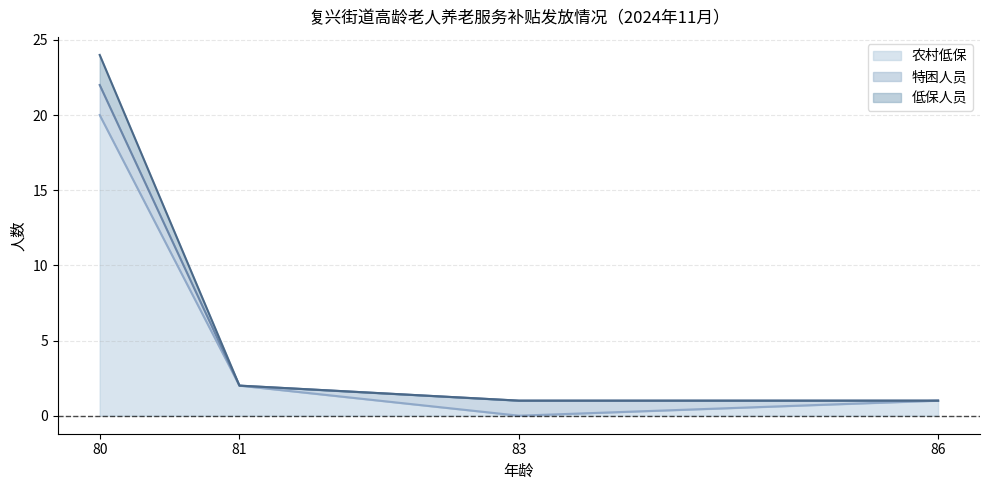

What is the highest value of the 农村低保 series?

20